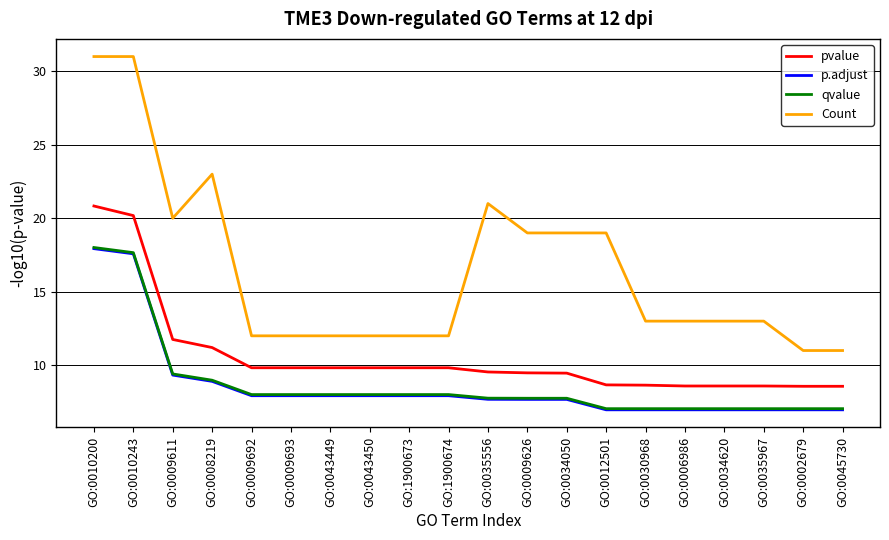

Is it true that p.adjust equals 12.2 at GO:0012501?

False